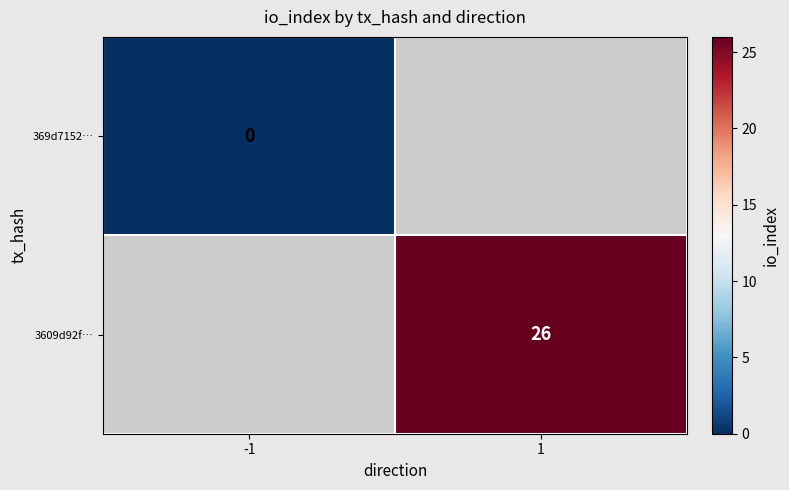

Which label corresponds to the largest value in the chart?

1